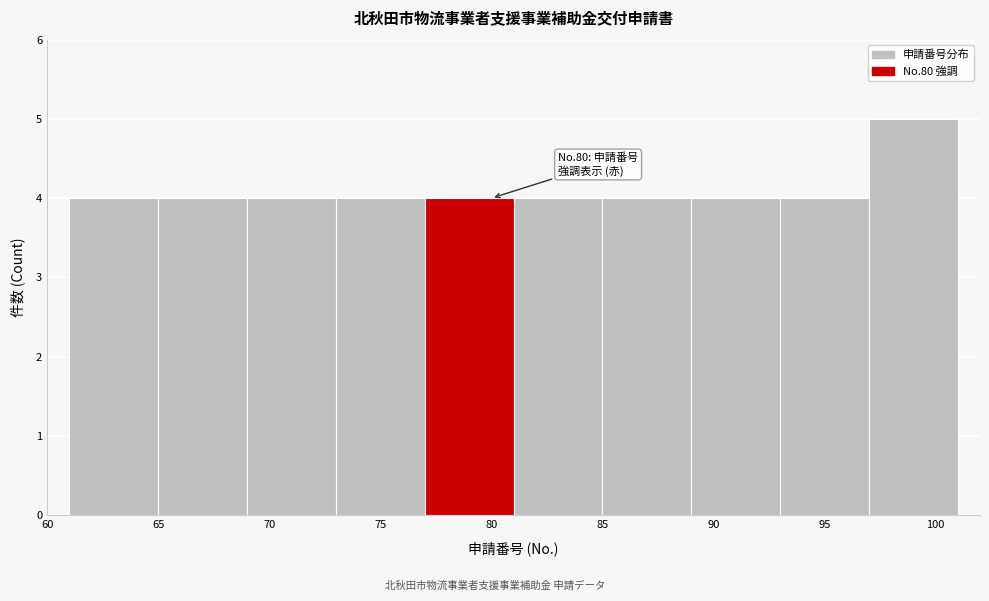

Which range on the x-axis has the tallest bar?

97 to 101